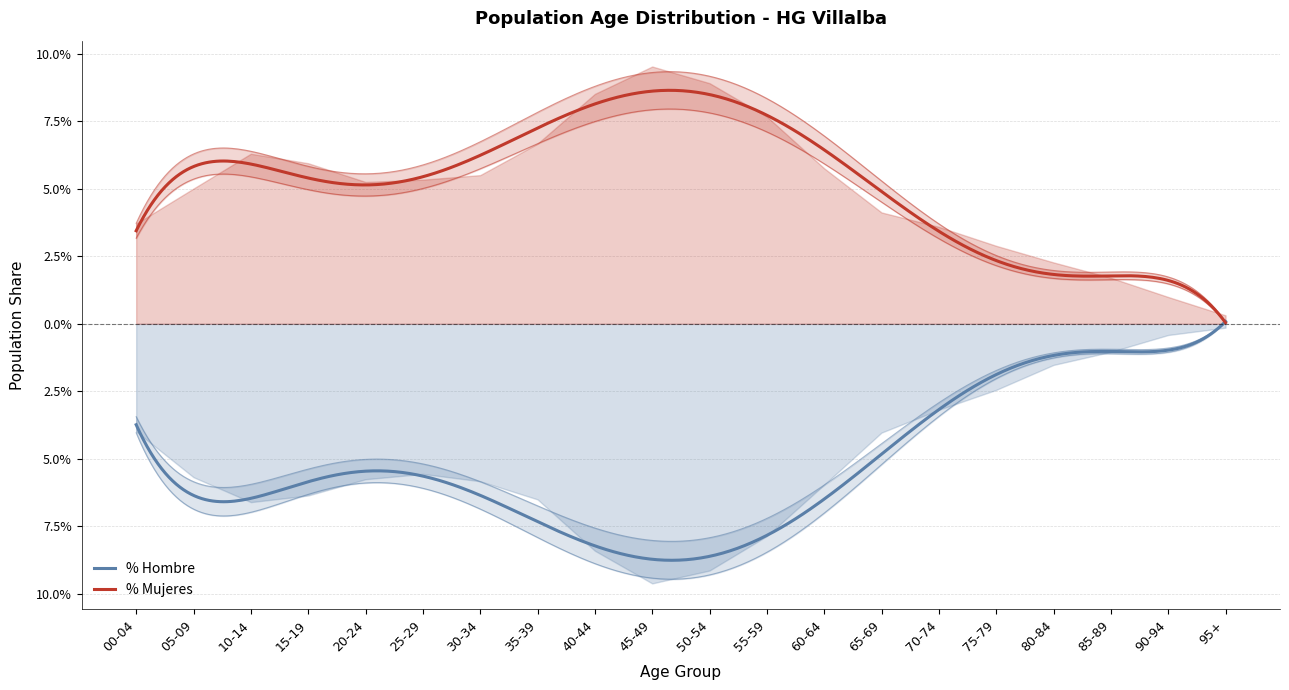

Is it true that % Mujeres equals 0.0 at 40-44?

False